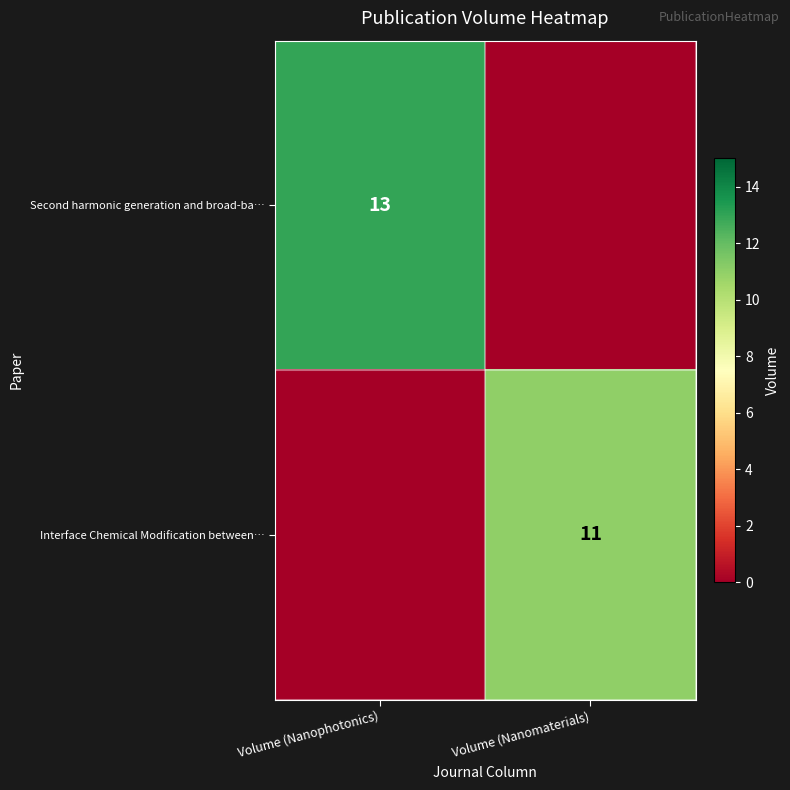

At which category is the sum across all series the highest?

Volume (Nanophotonics)